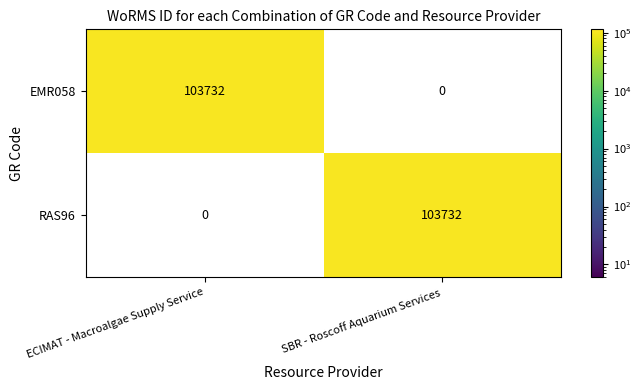

Is it true that EMR058 equals 71244 at ECIMAT - Macroalgae Supply Service?

False